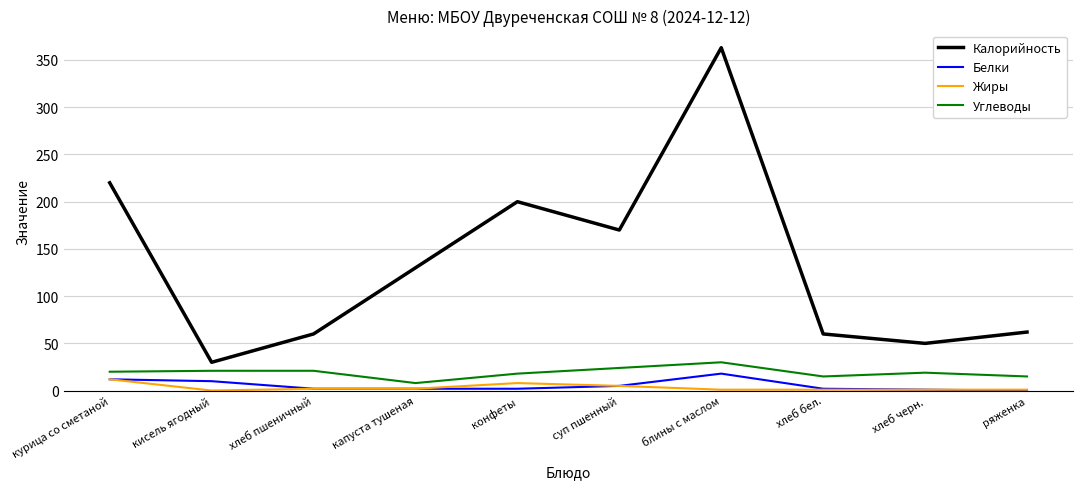

What value does the Калорийность series have at курица со сметаной?

220.0